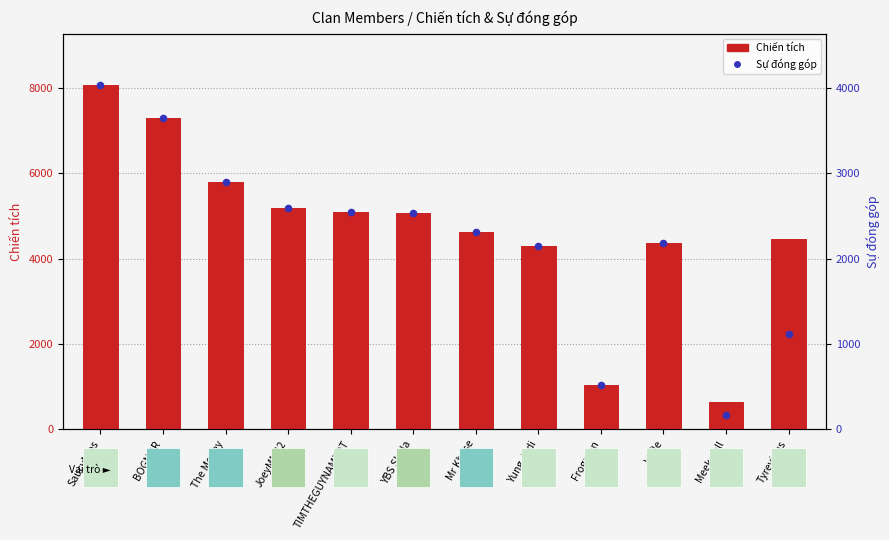

At how many categories does at least one series exceed 4102?

10